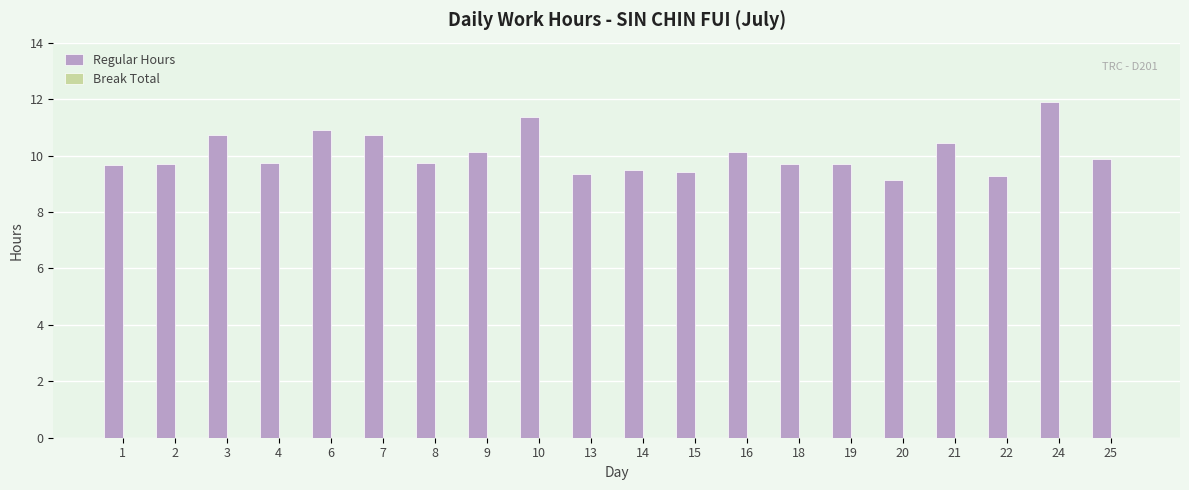

How many bars are there in total?

20